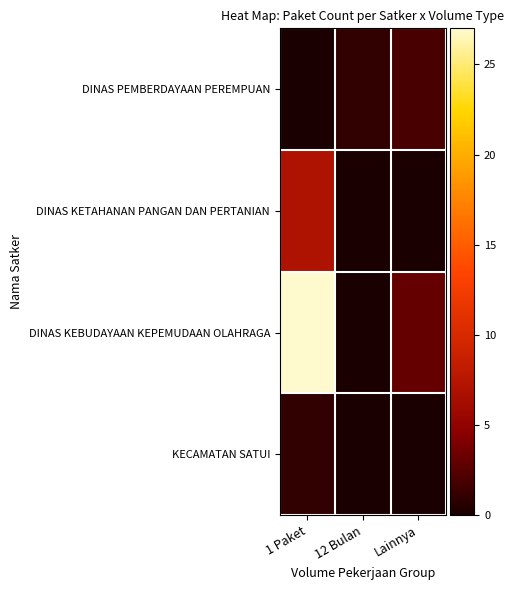

Reading left to right, what are all the values shown in this chart?

DINAS PEMBERDAYAAN PEREMPUAN: 1 Paket=0	12 Bulan=1	Lainnya=2
DINAS KETAHANAN PANGAN DAN PERTANIAN: 1 Paket=7	12 Bulan=0	Lainnya=0
DINAS KEBUDAYAAN KEPEMUDAAN OLAHRAGA: 1 Paket=27	12 Bulan=0	Lainnya=3
KECAMATAN SATUI: 1 Paket=1	12 Bulan=0	Lainnya=0